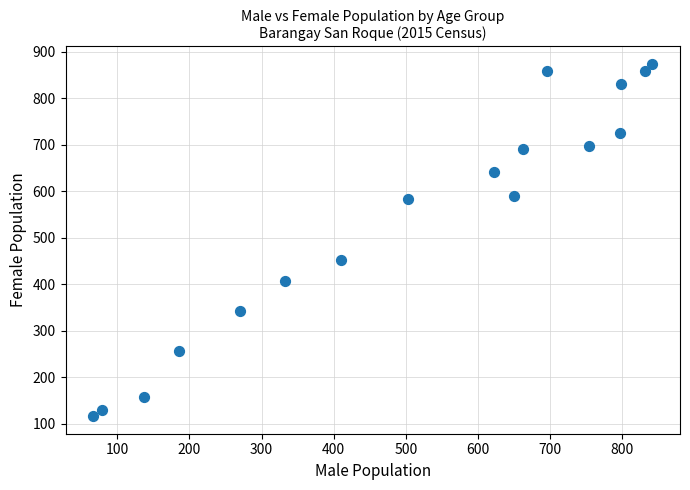

What is the range of Y values (max minus min)?

758